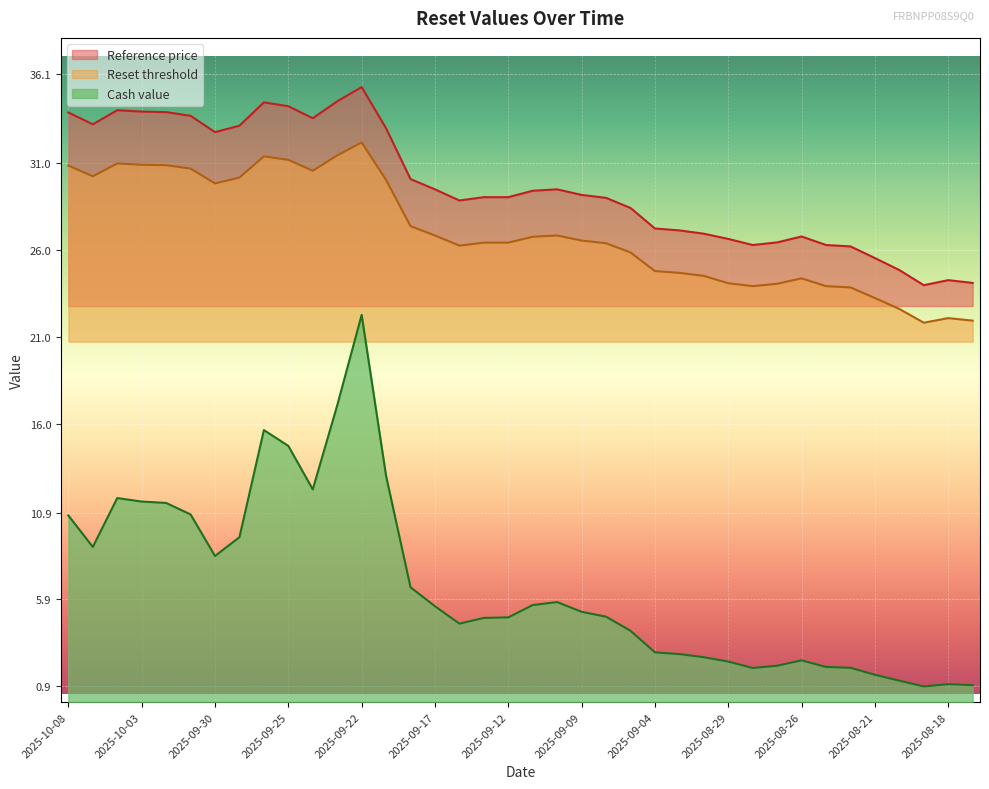

At how many categories does at least one series exceed 21?

38